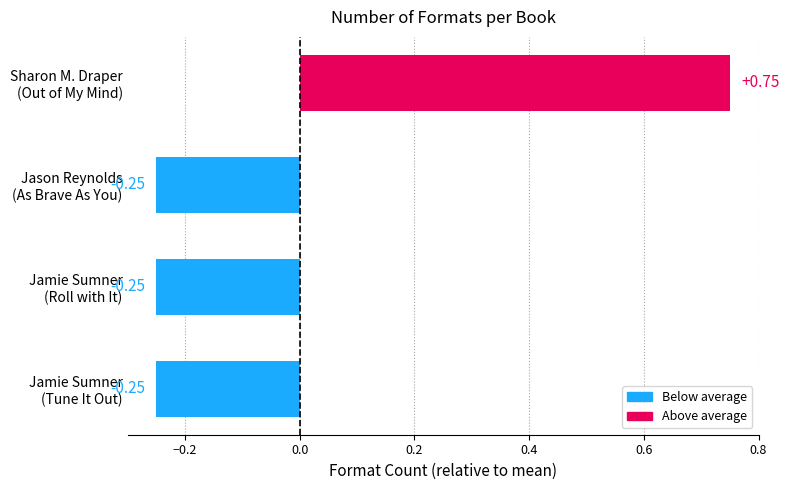

What is the difference between the maximum and minimum values?

1.0